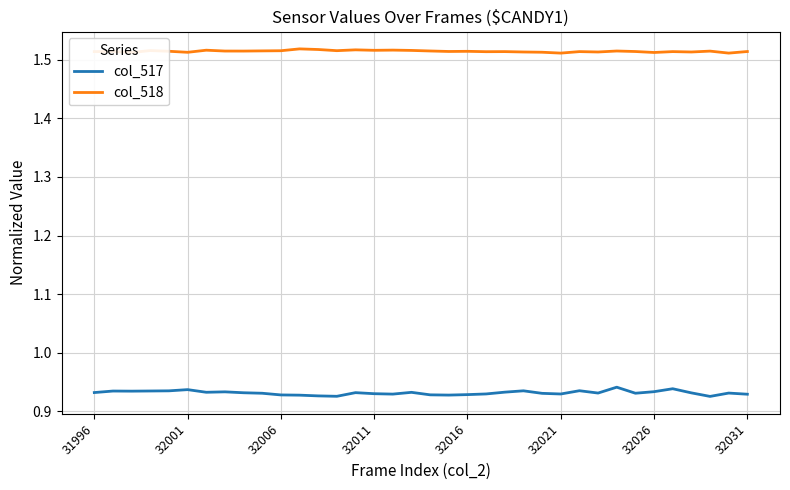

True or false: col_518 and col_517 intersect in this chart.

False